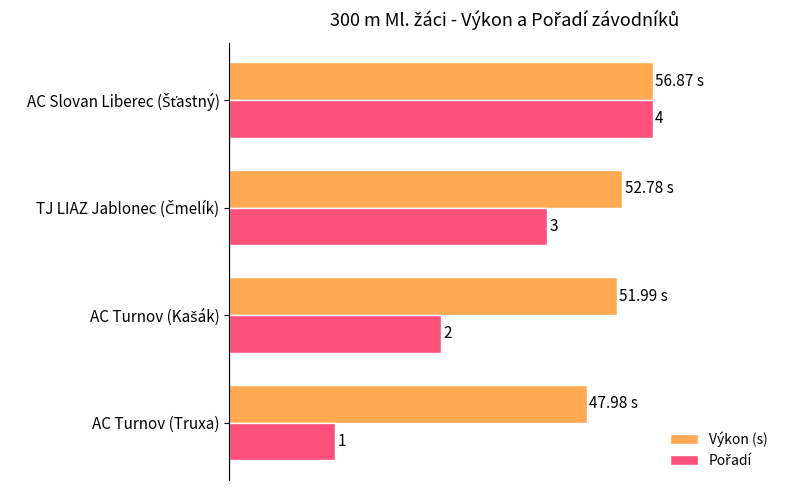

How many bars are there in total?

8